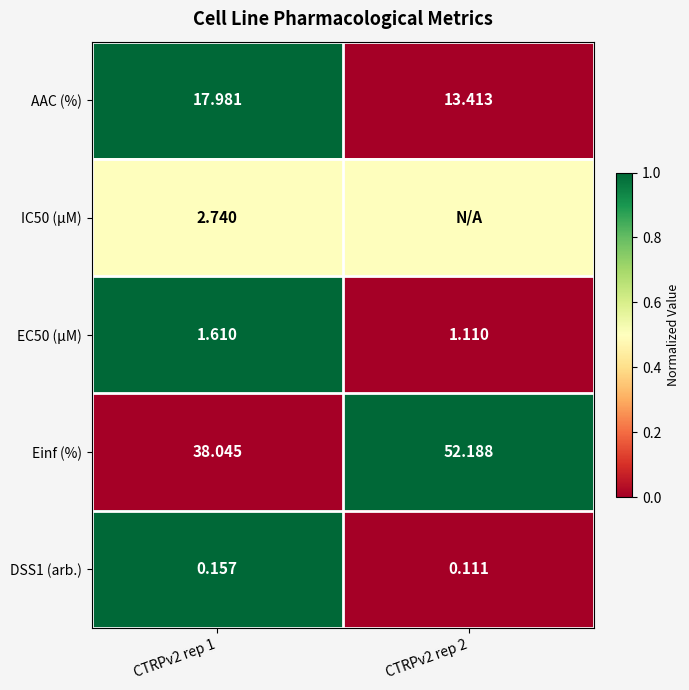

Is the value of DSS1 (arb.) at CTRPv2 rep 1 greater than the value of Einf (%) at CTRPv2 rep 1?

No